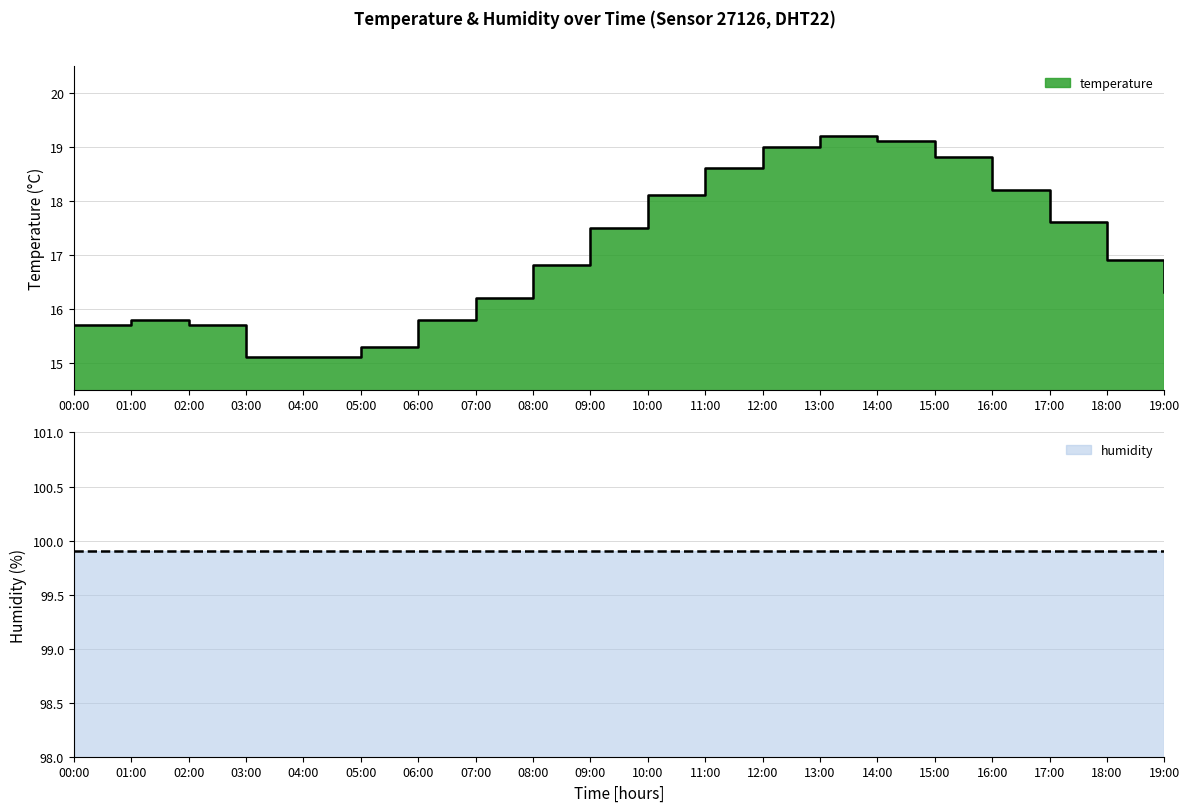

List the labels in order of value, smallest first.

03:00, 04:00, 05:00, 00:00, 02:00, 01:00, 06:00, 07:00, 19:00, 08:00, 18:00, 09:00, 17:00, 10:00, 16:00, 11:00, 15:00, 12:00, 14:00, 13:00